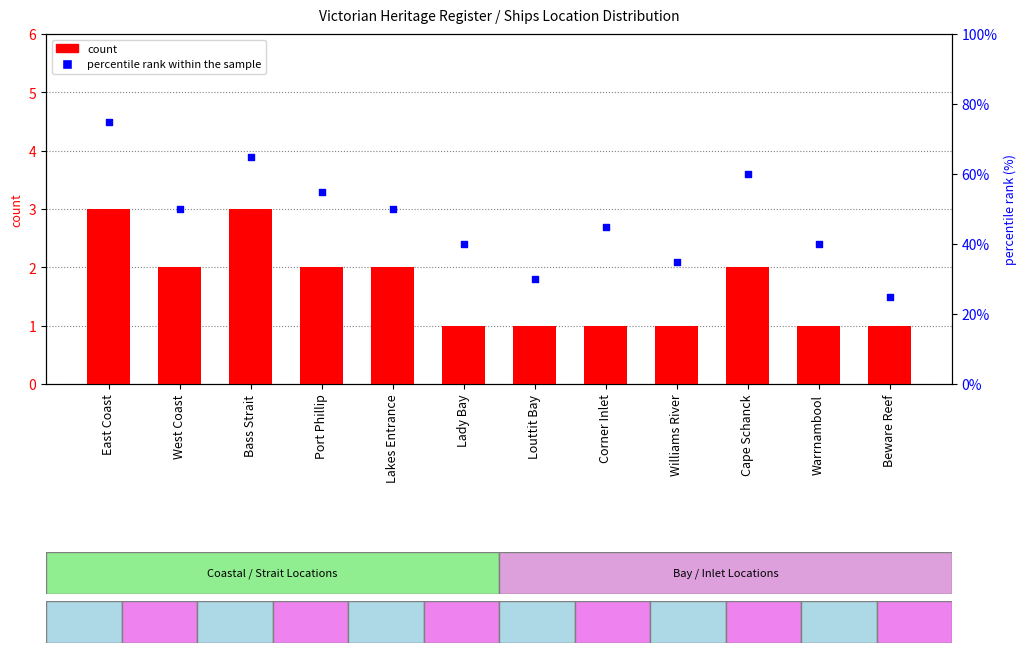

What are all the series names shown in the legend?

count, percentile rank within the sample